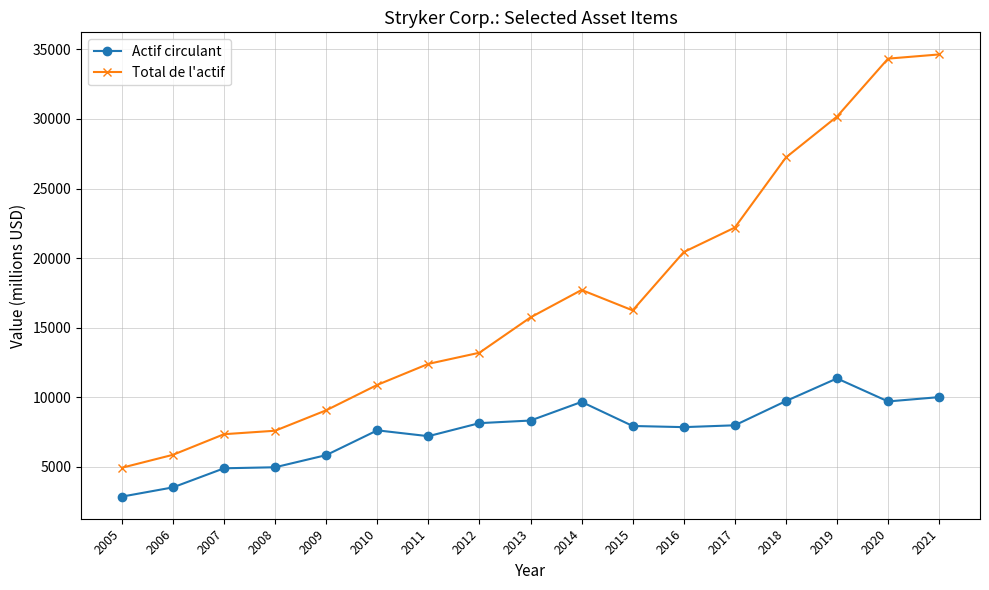

How many data points in Total de l'actif are less than 15743?

8